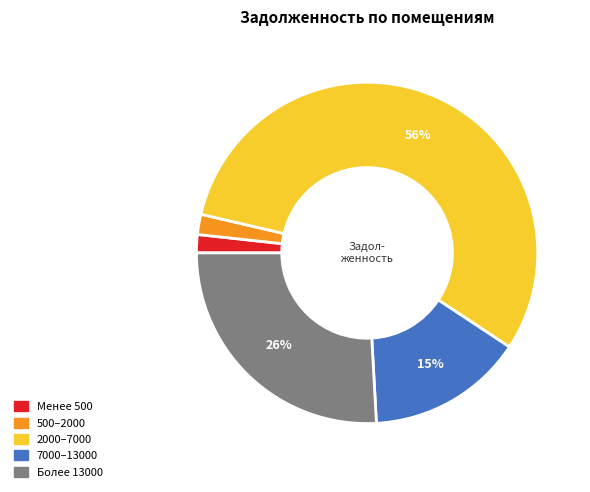

How many segments does this pie chart have?

5